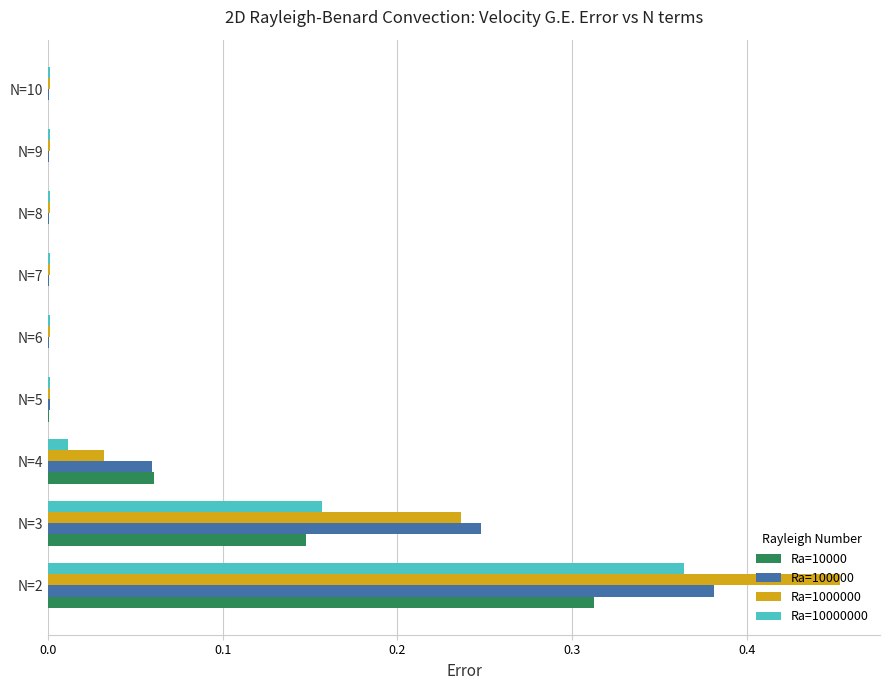

What is the sum of all Ra=100000 values?

0.7